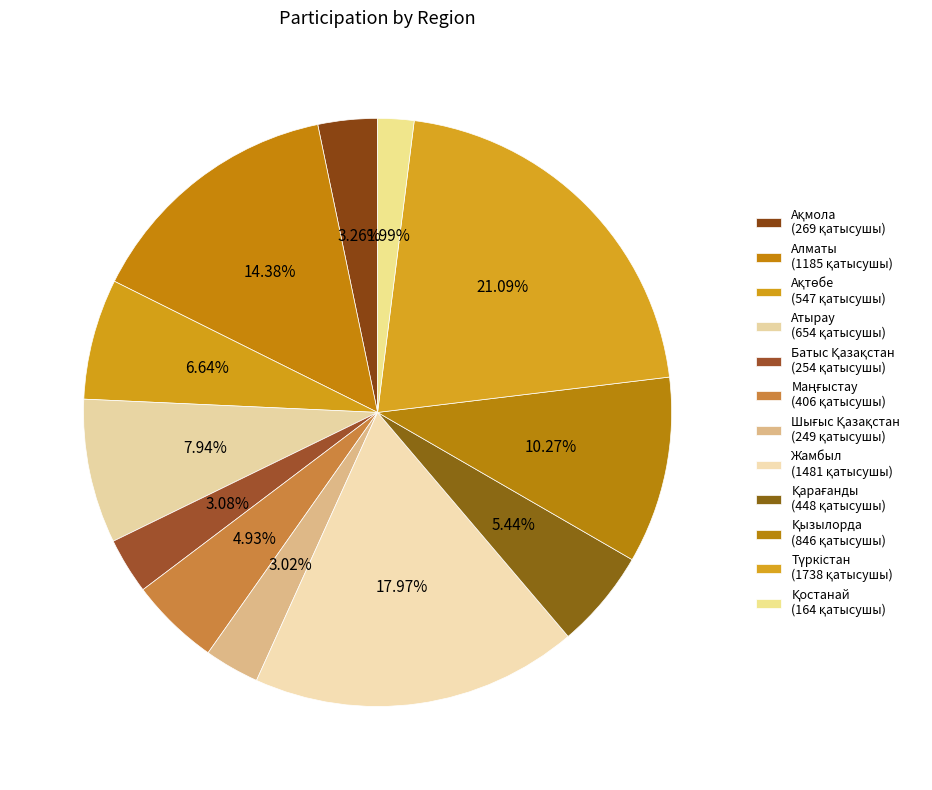

Does Ақмола account for over 50% of the chart?

No